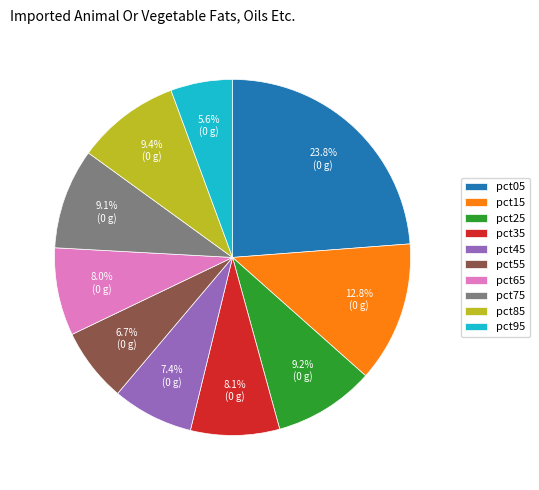

How many segments does this pie chart have?

10